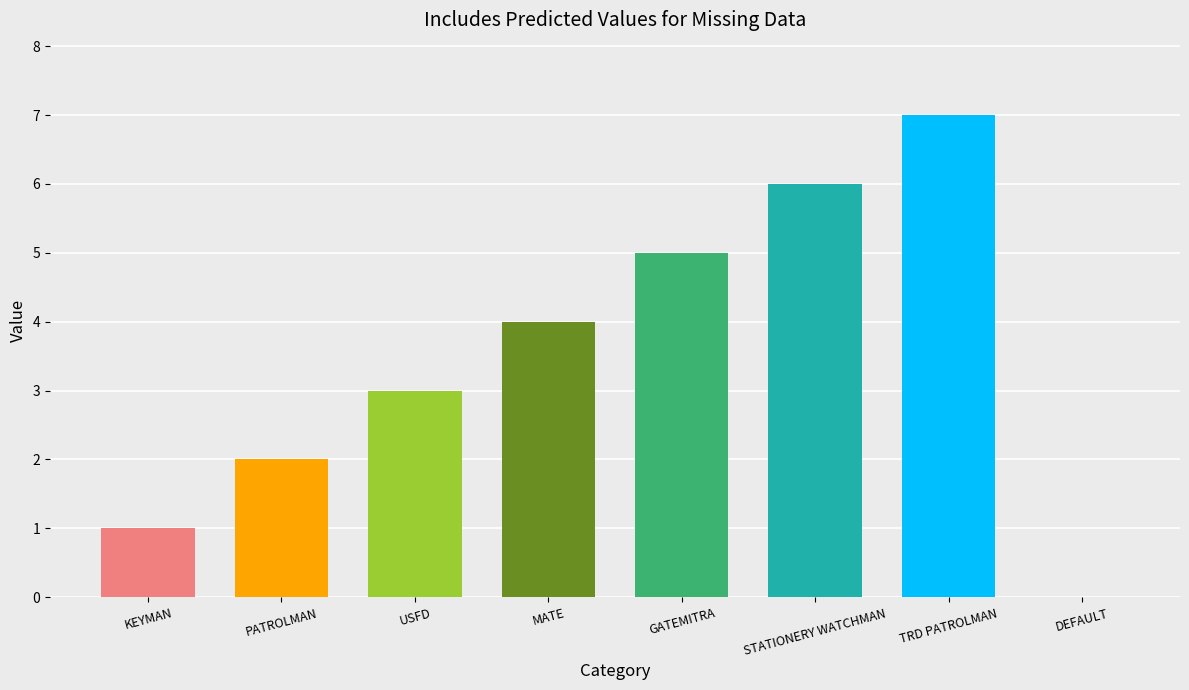

Read the value at STATIONERY WATCHMAN.

6